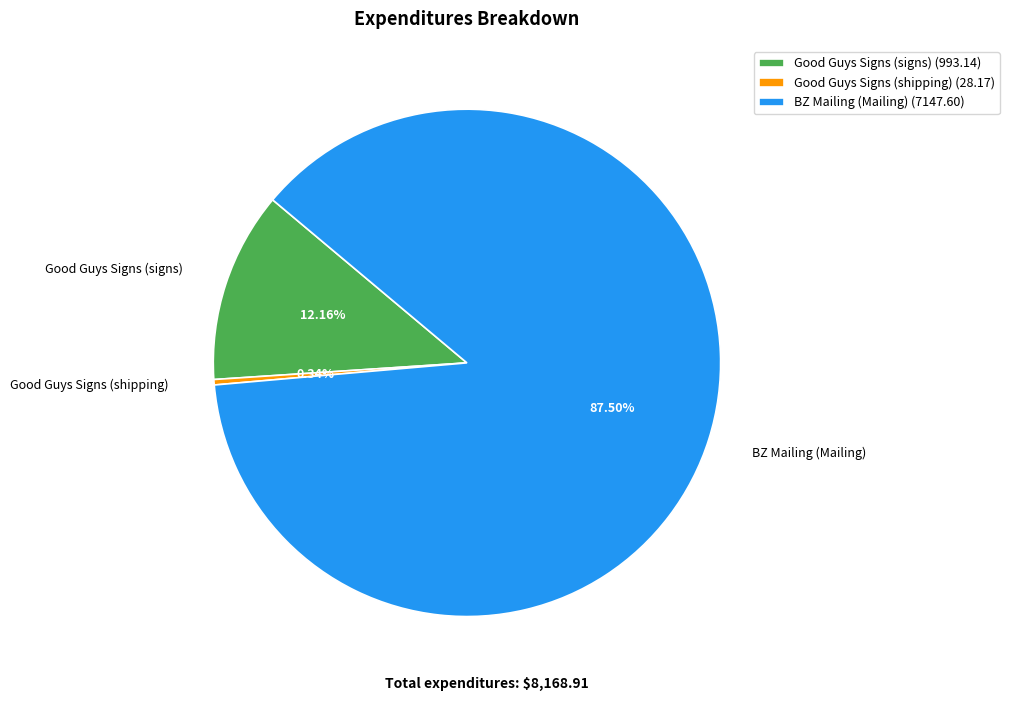

Which has a higher value, Good Guys Signs (shipping) or BZ Mailing (Mailing)?

BZ Mailing (Mailing)